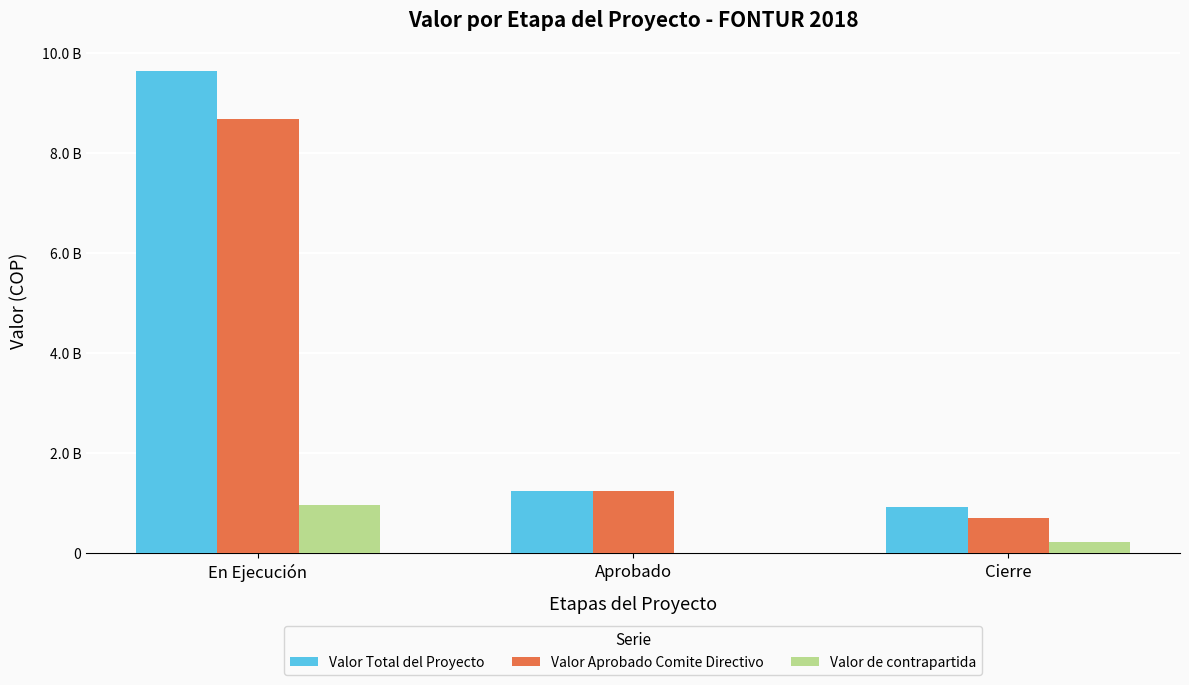

Are the bars grouped side by side (vs. stacked)?

Yes